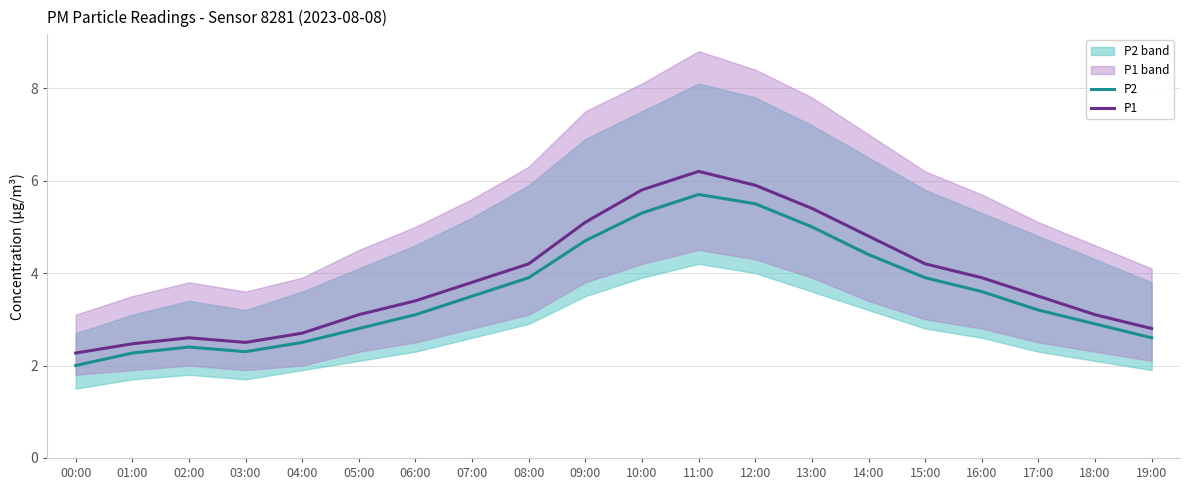

At how many categories does at least one series exceed 5?

5